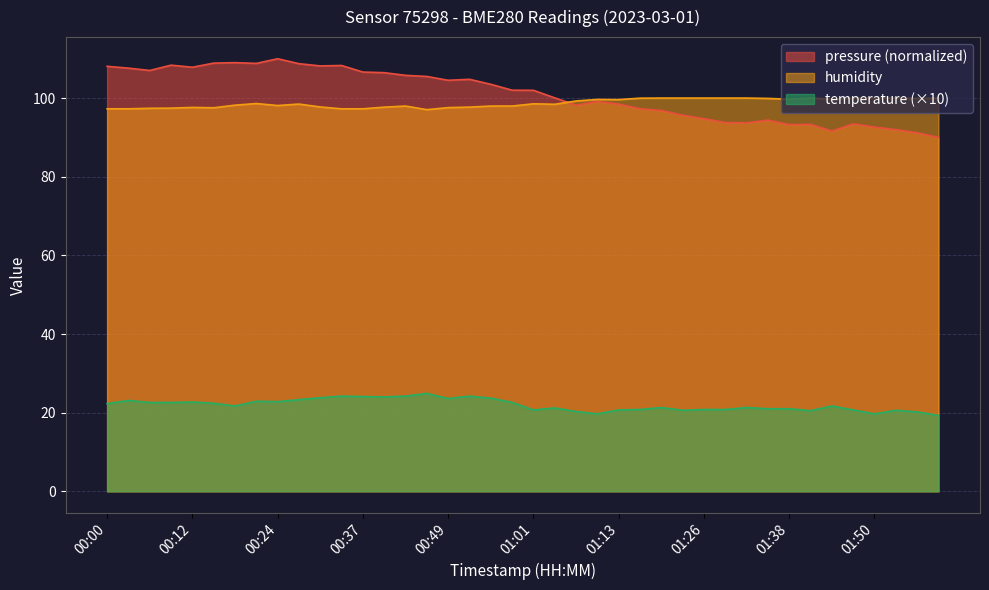

How many lines are shown in the chart?

3